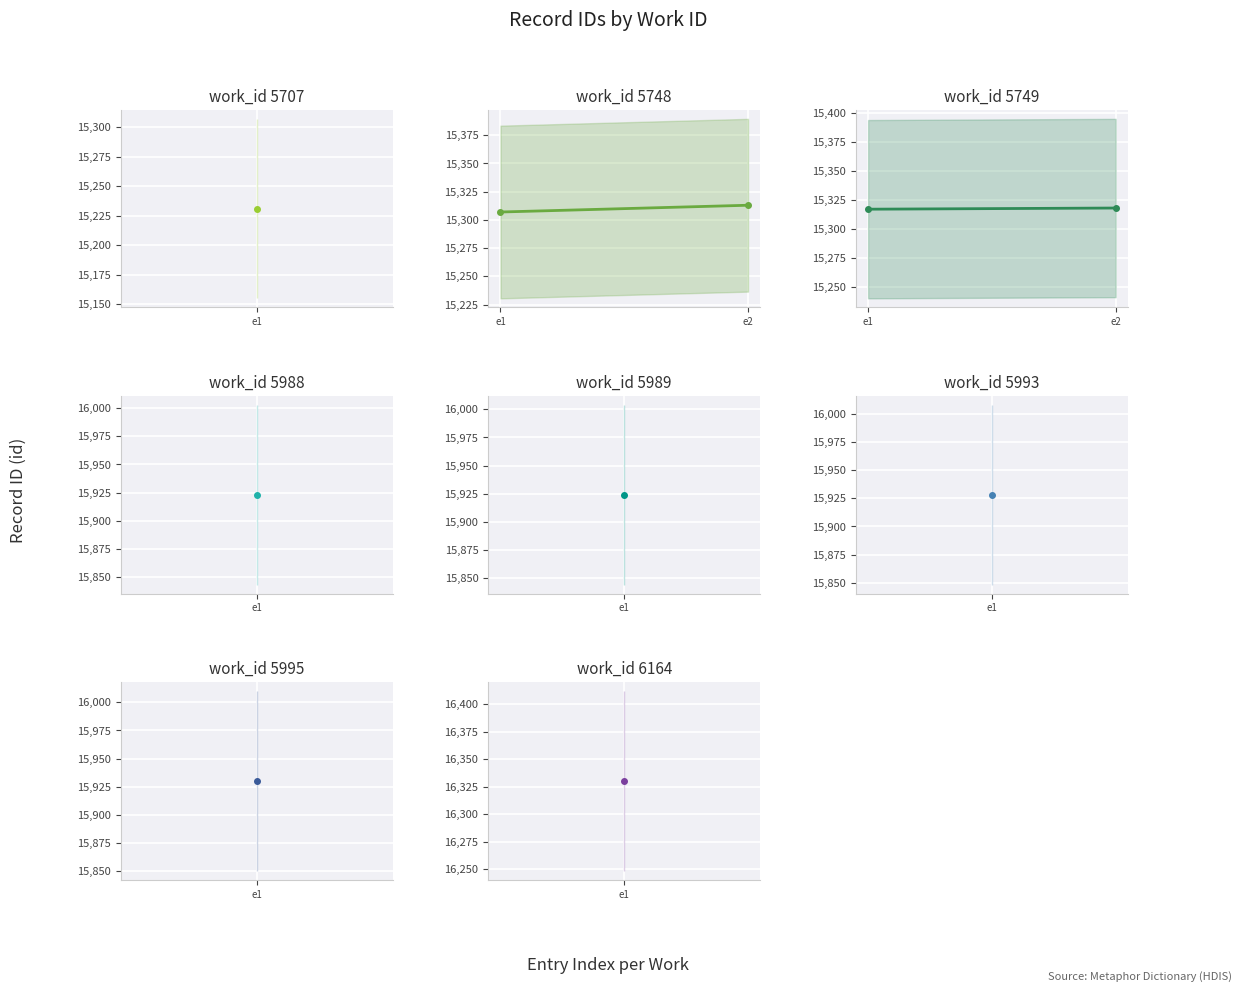

At which category does the chart reach its peak across all series?

e2